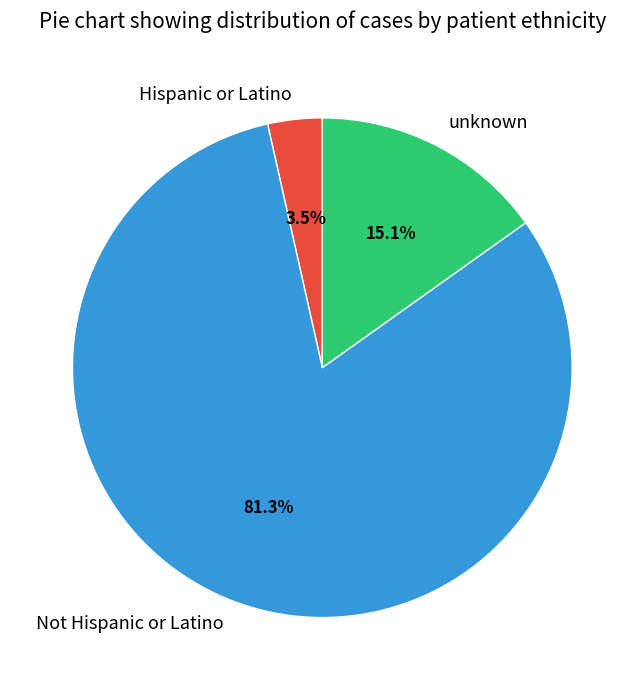

Rank the categories by value from highest to lowest.

Not Hispanic or Latino, unknown, Hispanic or Latino